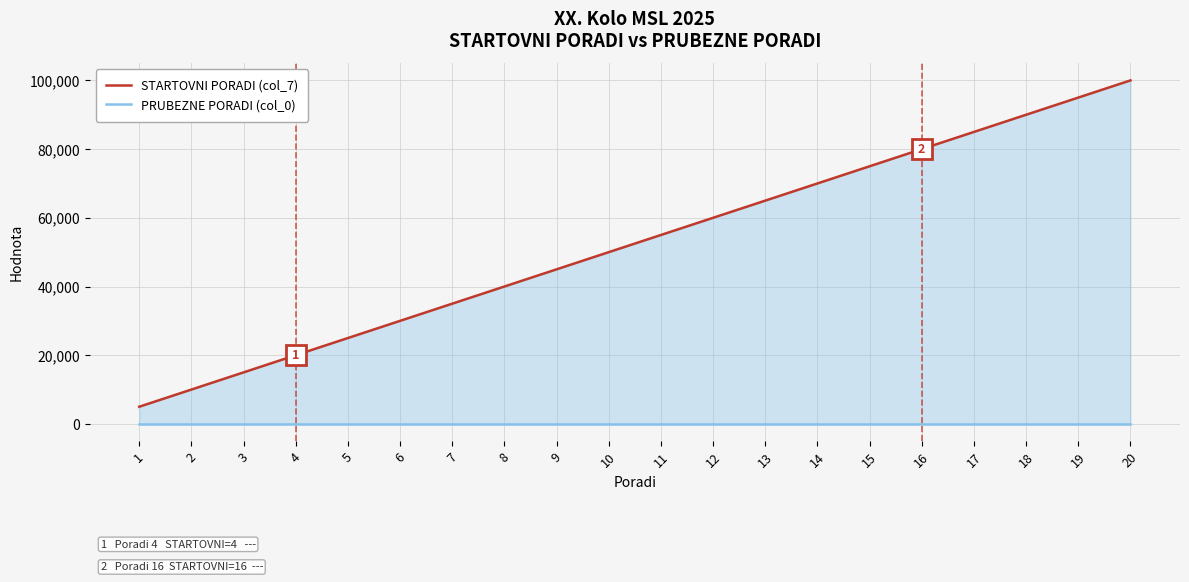

At 17, list the series in order from smallest to largest.

PRUBEZNE PORADI (col_0), STARTOVNI PORADI (col_7)